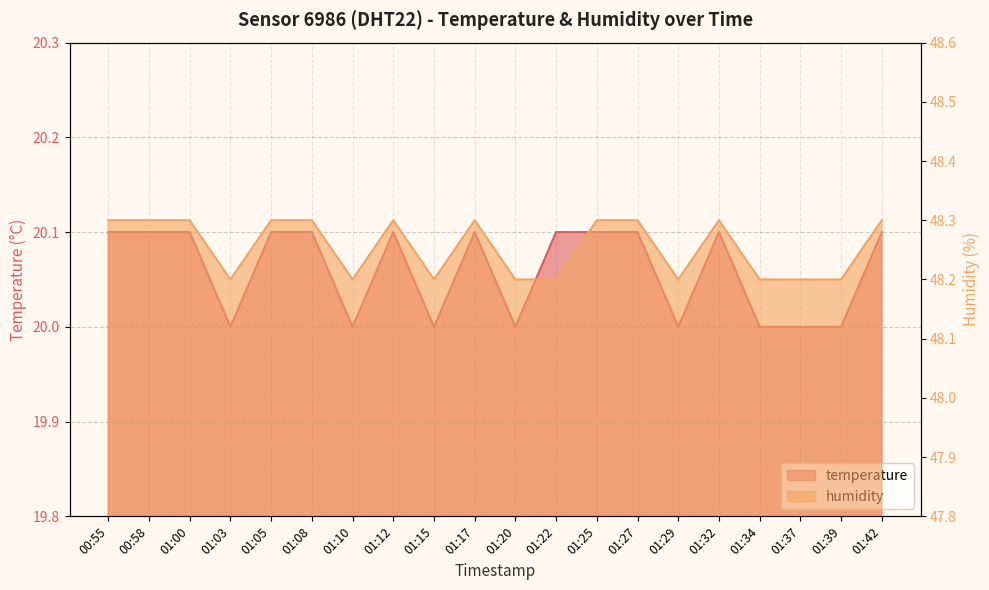

In humidity, how many points are higher than both neighbors (excluding endpoints)?

3